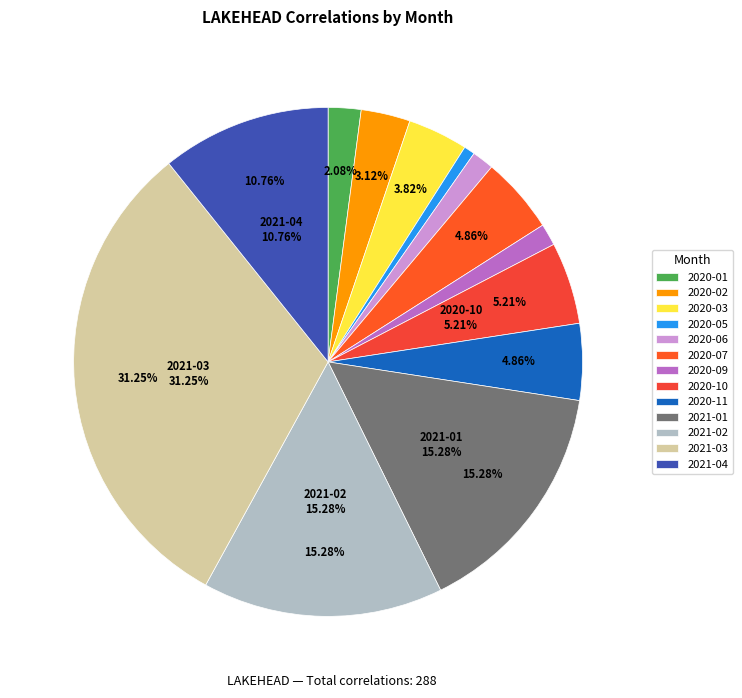

To the nearest percent, what is the difference between the largest and smallest slice percentages?

31%